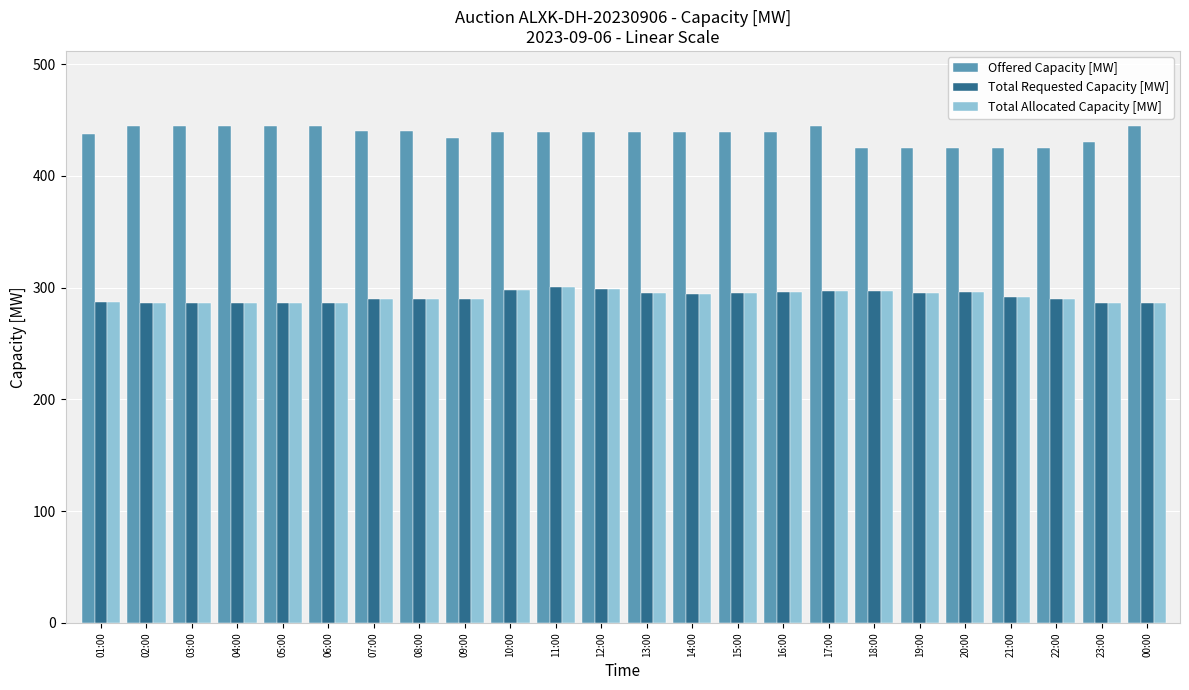

What is the smallest value displayed?

286